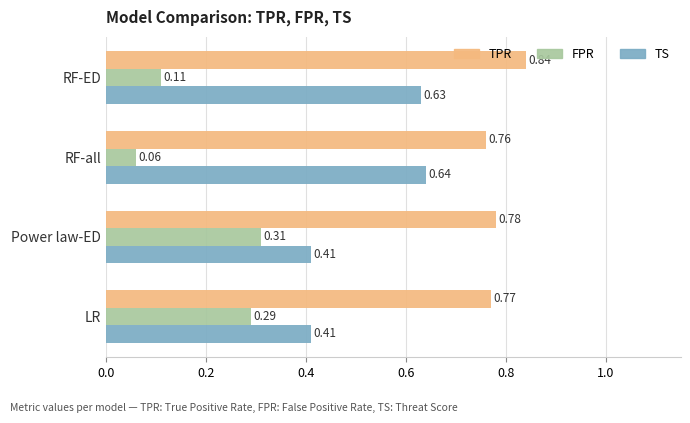

At how many categories does at least one series exceed 0?

4